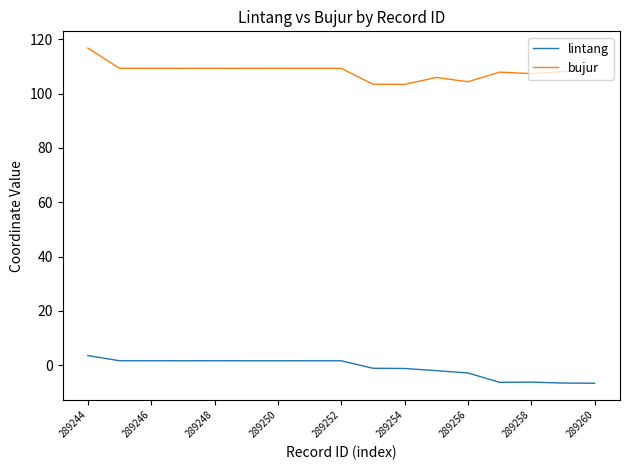

Rank the series by their maximum value, from lowest to highest.

lintang, bujur